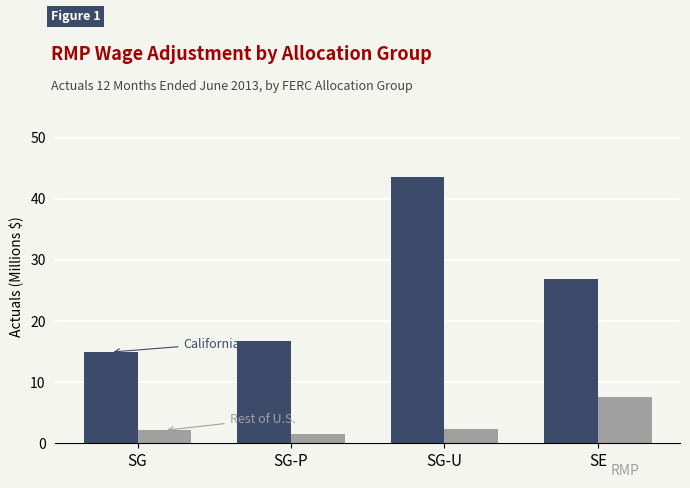

Are the bars grouped side by side (vs. stacked)?

Yes